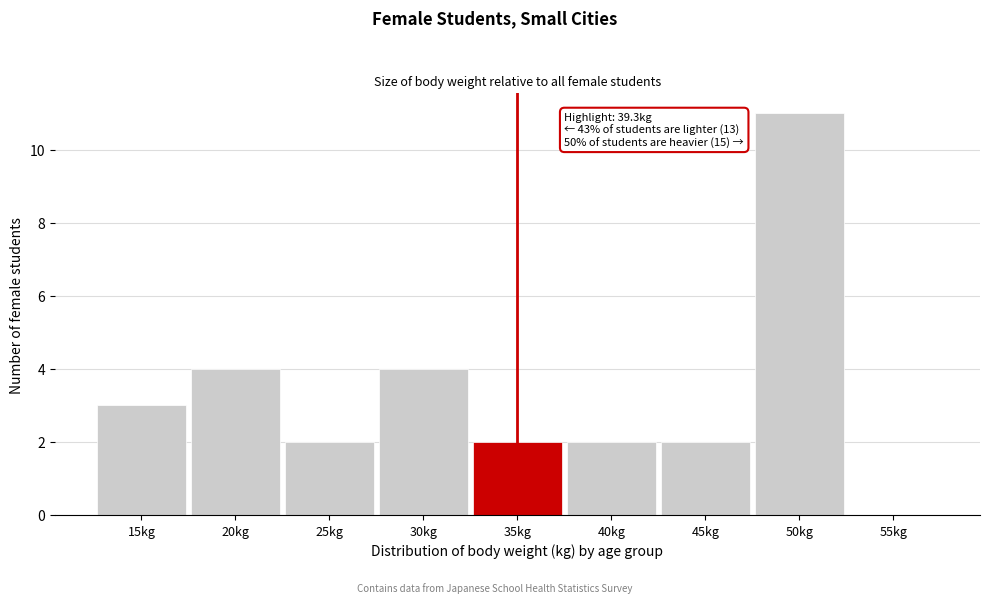

Reading left to right, extract all data points from this chart.

15kg=3	20kg=4	25kg=2	30kg=4	35kg=2	40kg=2	45kg=2	50kg=11	55kg=0